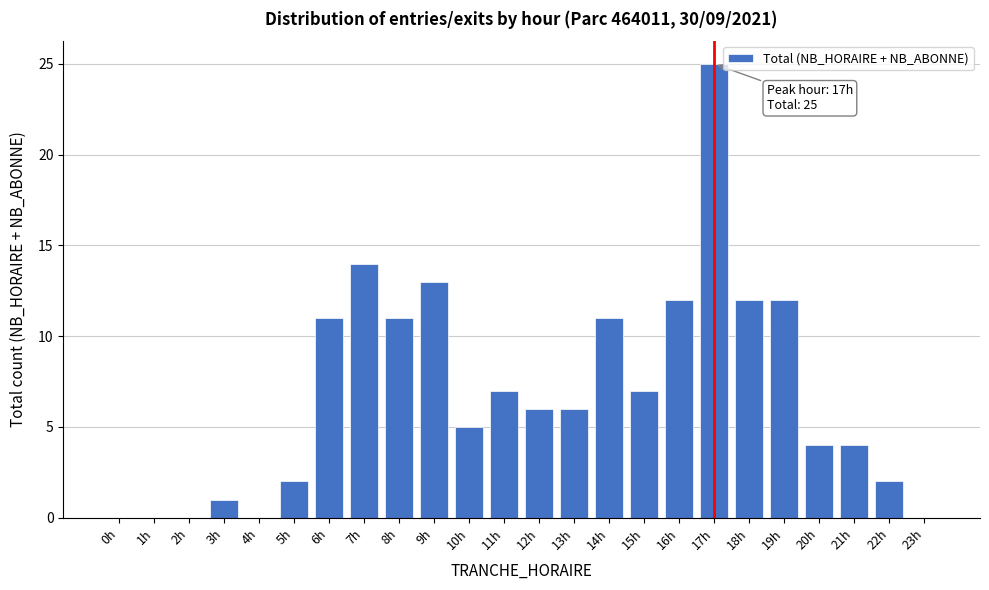

Reading right to left, transcribe all the data shown in this chart.

23h=0	22h=2	21h=4	20h=4	19h=12	18h=12	17h=25	16h=12	15h=7	14h=11	13h=6	12h=6	11h=7	10h=5	9h=13	8h=11	7h=14	6h=11	5h=2	4h=0	3h=1	2h=0	1h=0	0h=0